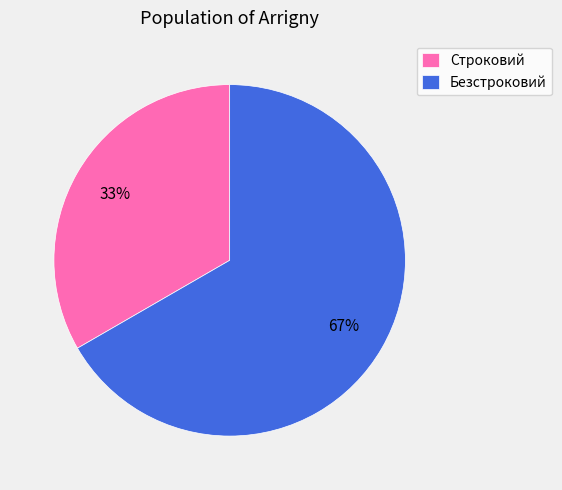

True or false: Безстроковий accounts for 74% of the total.

False